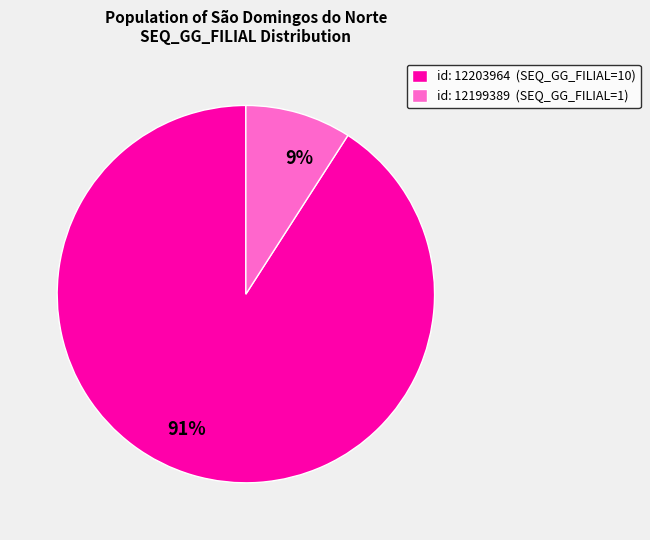

To the nearest percent, what is the average slice percentage?

50%